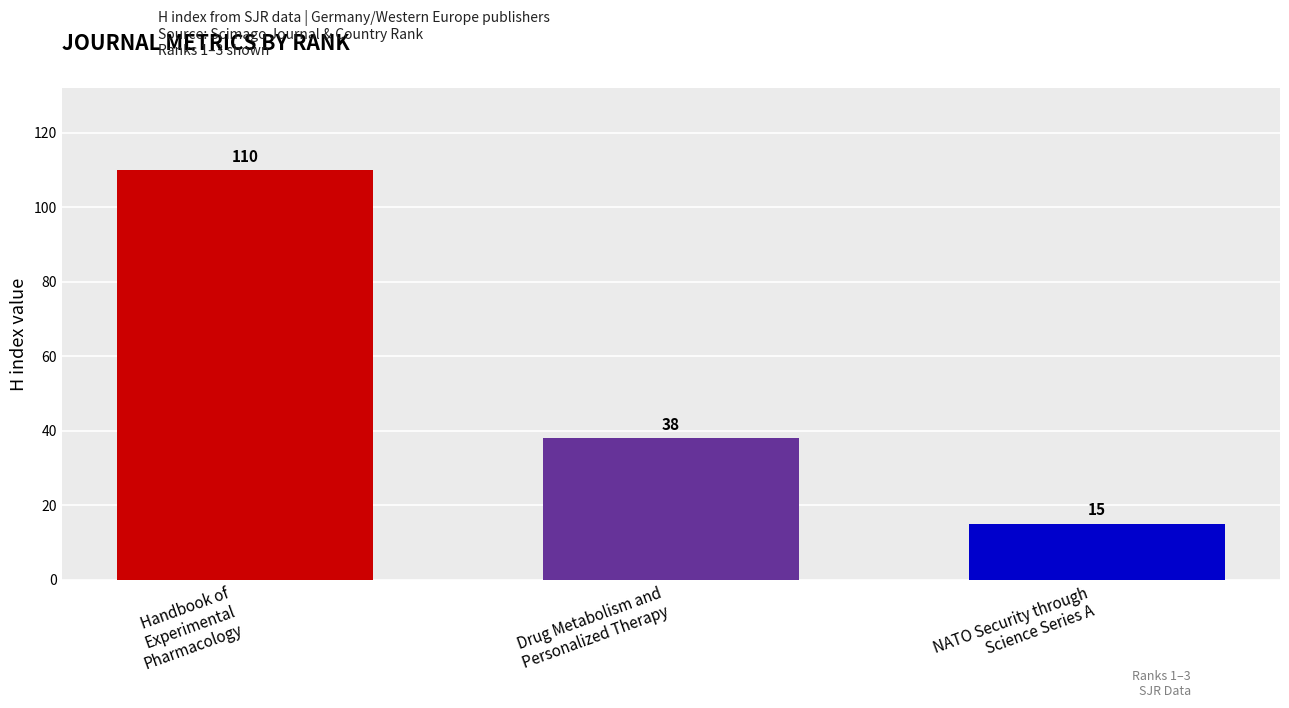

What position from the right is NATO Security through
Science Series A?

1